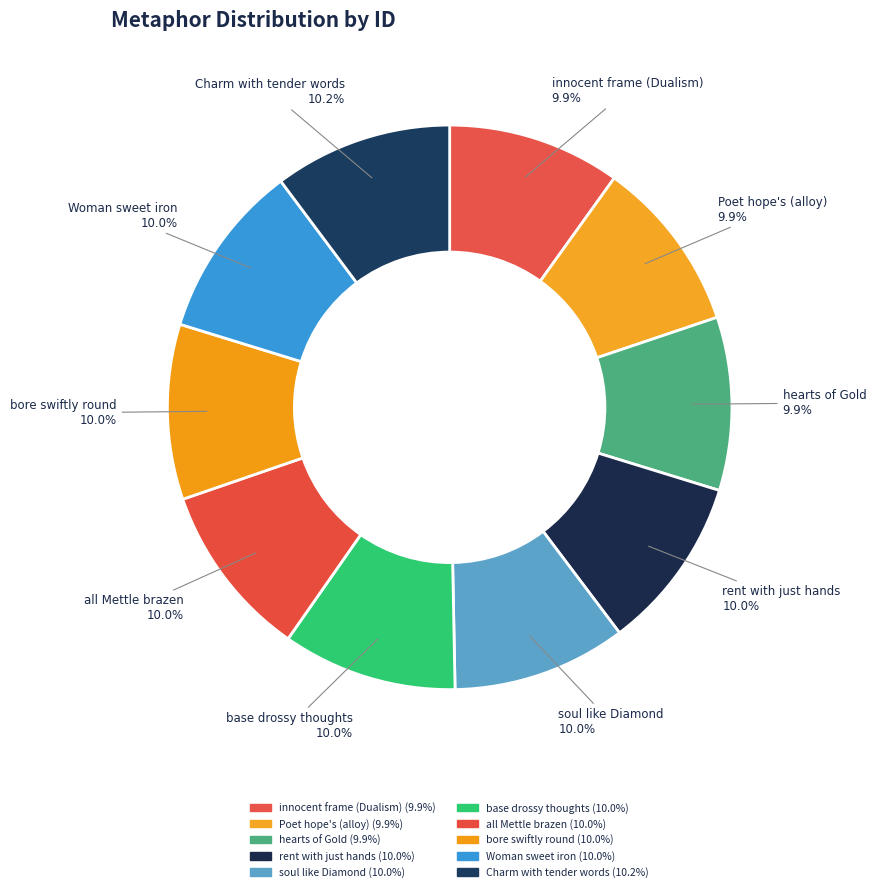

Is there a majority slice in this chart?

No